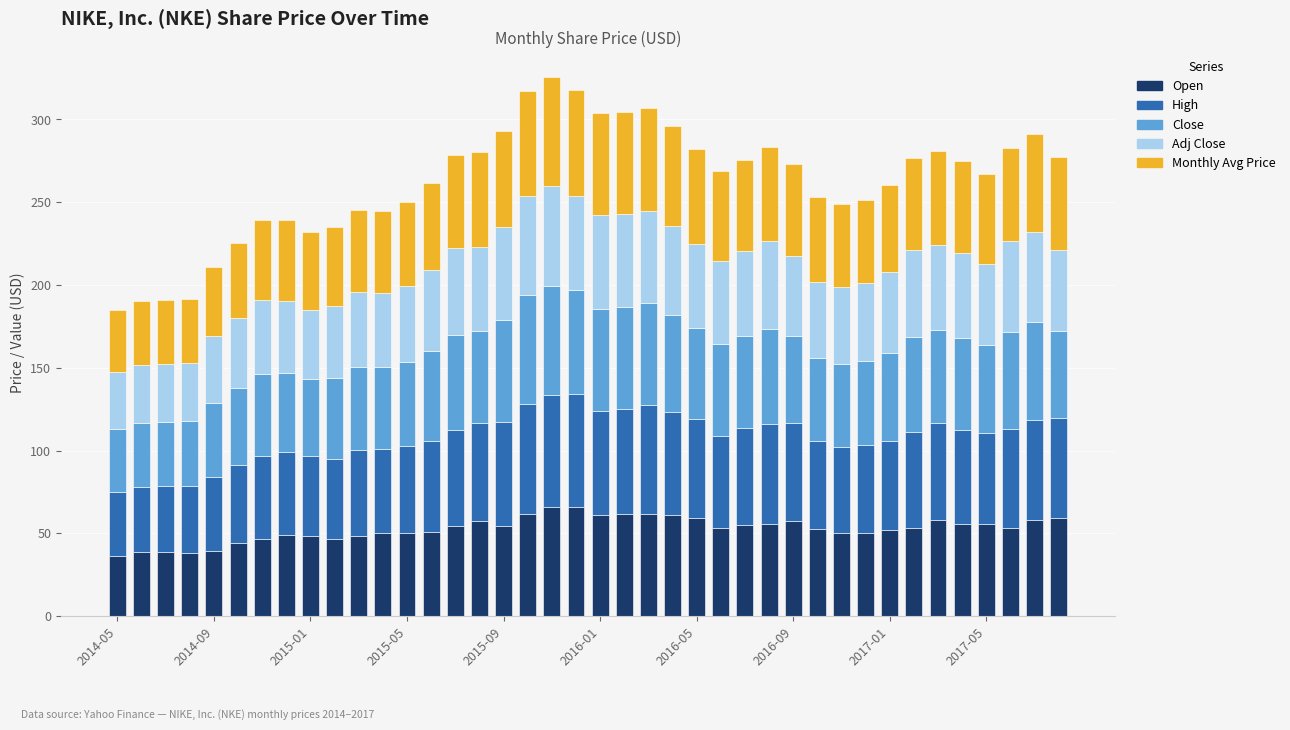

What is the sum of all Open values?

2110.3